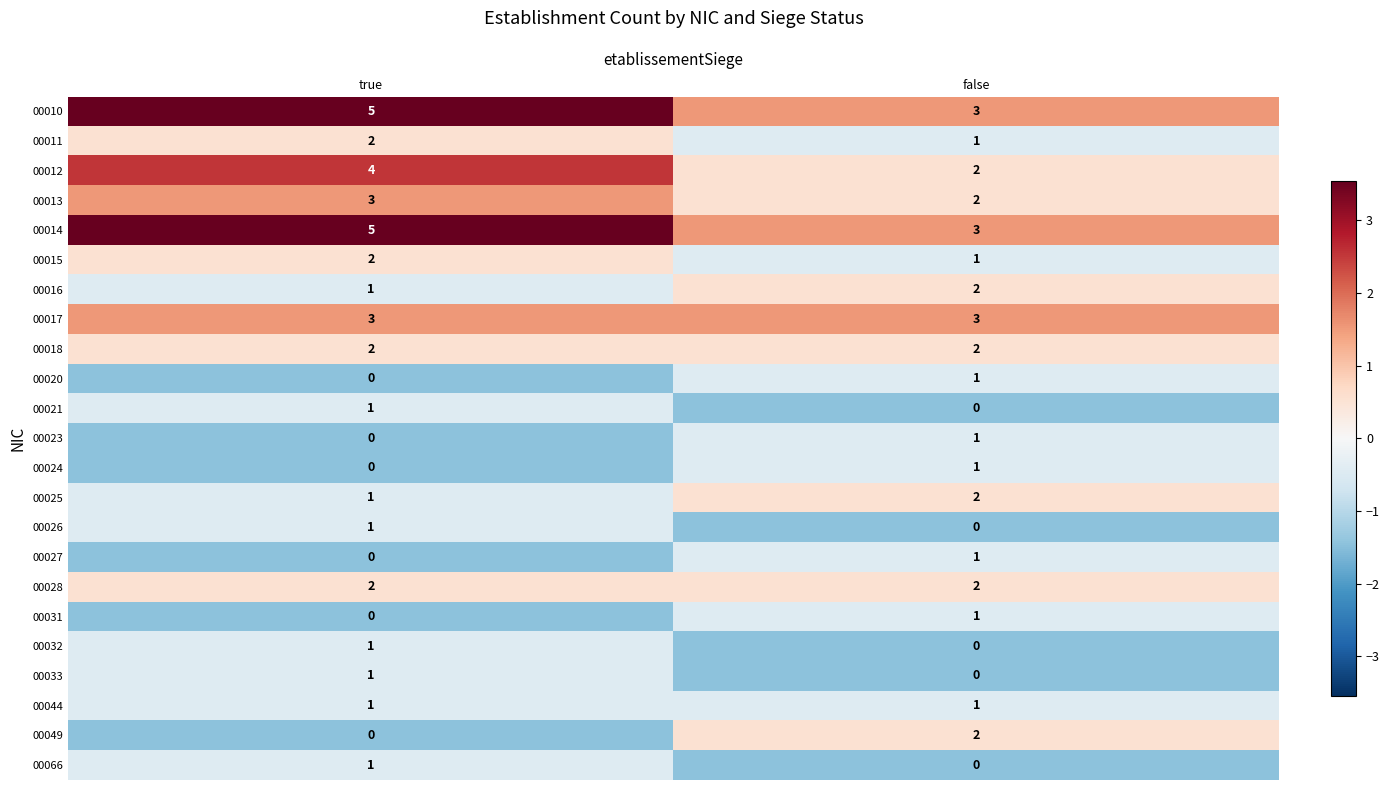

List the labels in order of 00021 value, smallest first.

false, true